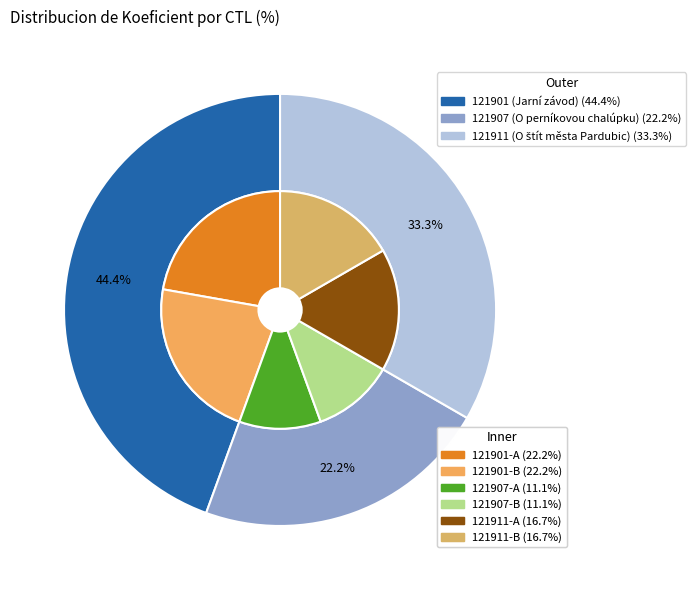

Combined, what portion of the pie is 121911 and 121901?

77.8%